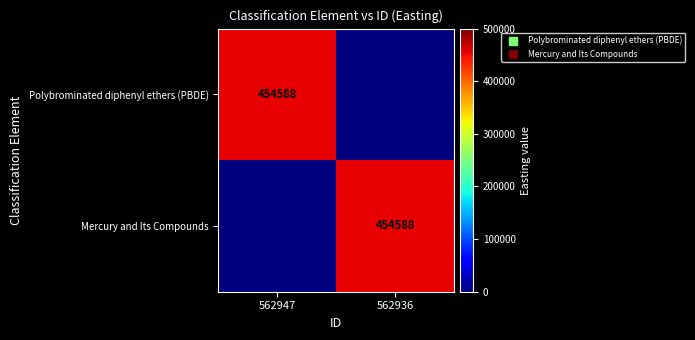

Which series has the widest spread of values?

Polybrominated diphenyl ethers (PBDE)